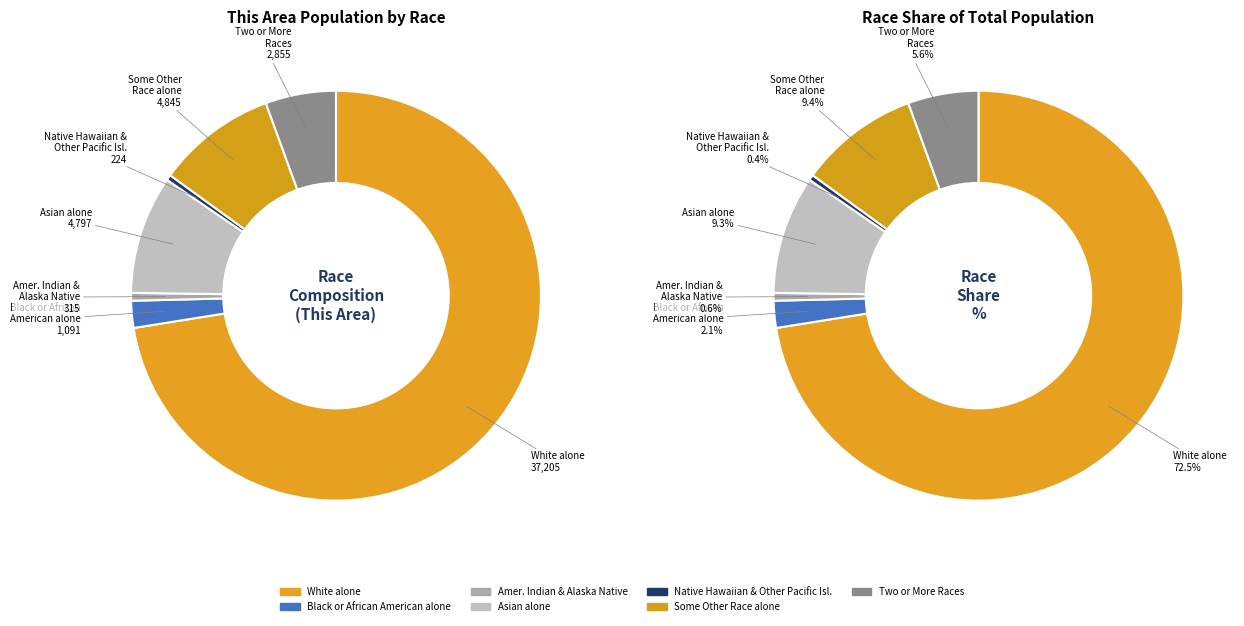

Does any single category account for the majority?

Yes